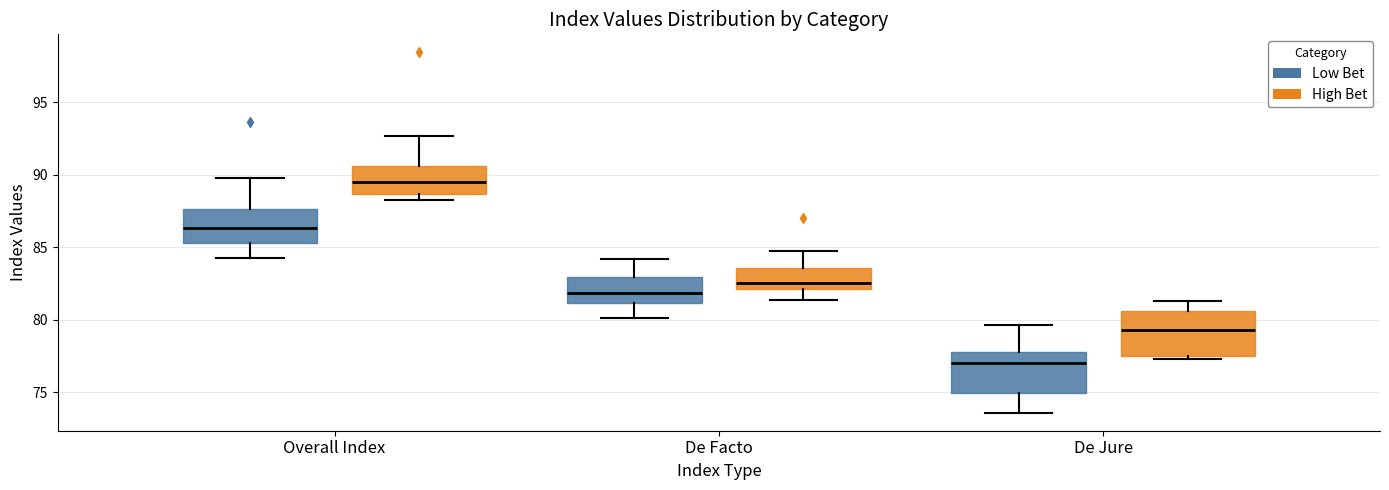

Where does the median line of the box for Overall Index (High Bet) sit on the y-axis? The values are not printed on the chart, so give them approximately, as read against the axis.

89.5